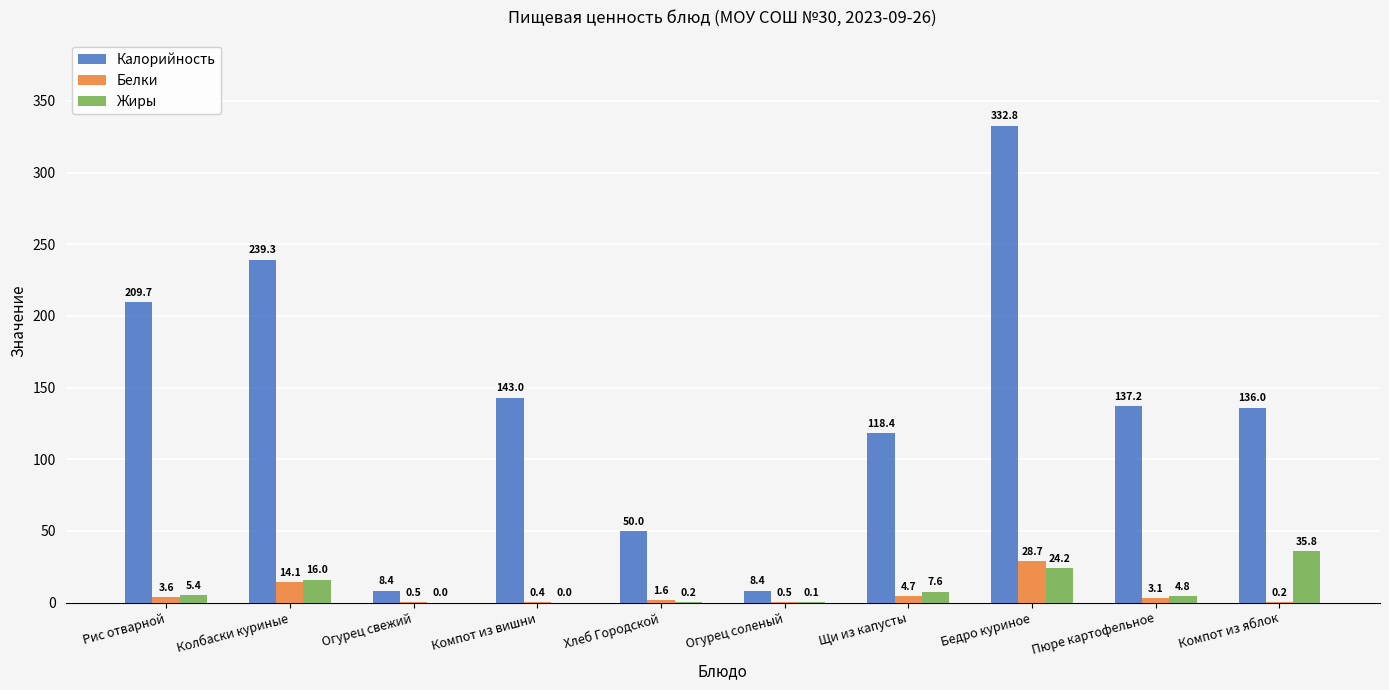

What is the sum of the Калорийность values at Огурец соленый and Щи из капусты?

126.8